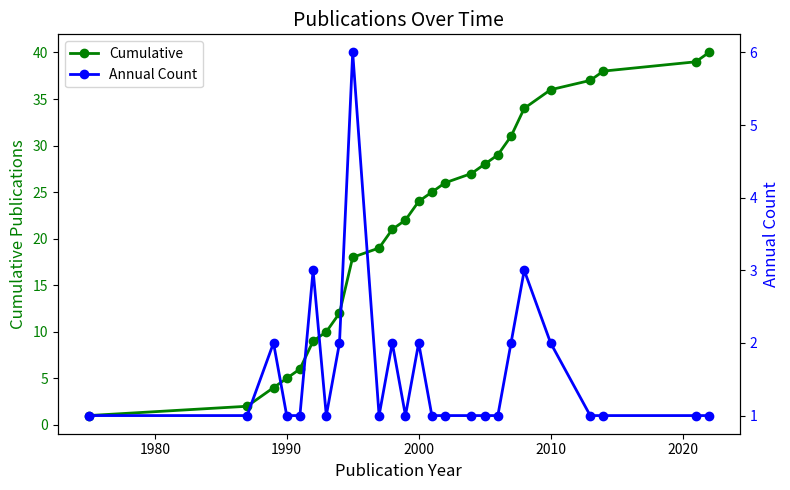

Does the chart display data point markers on the line(s)?

Yes